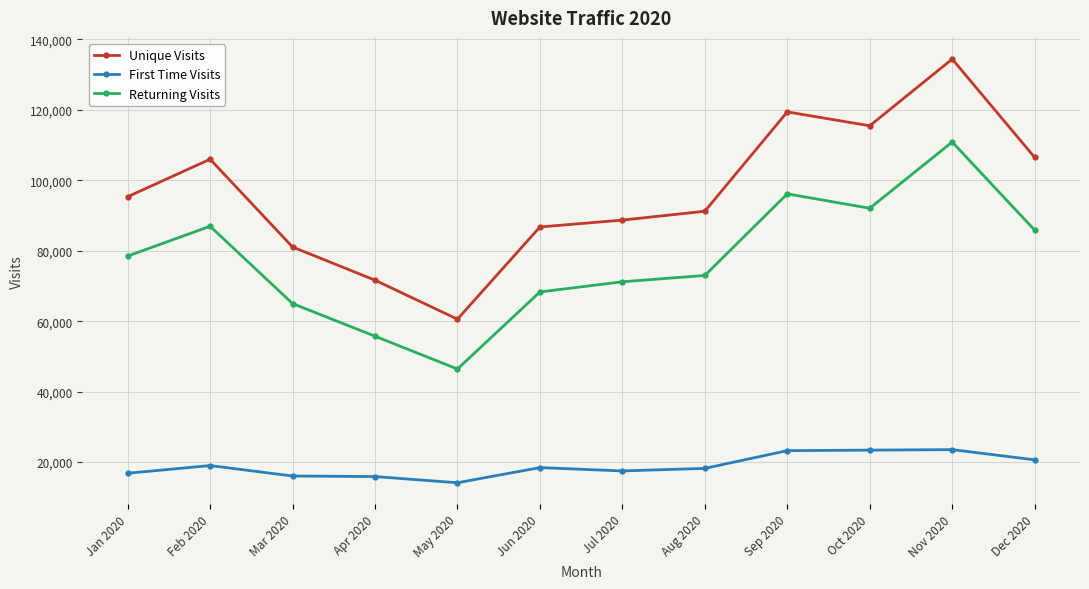

What is the difference between the maximum and minimum values in the First Time Visits series?

9400